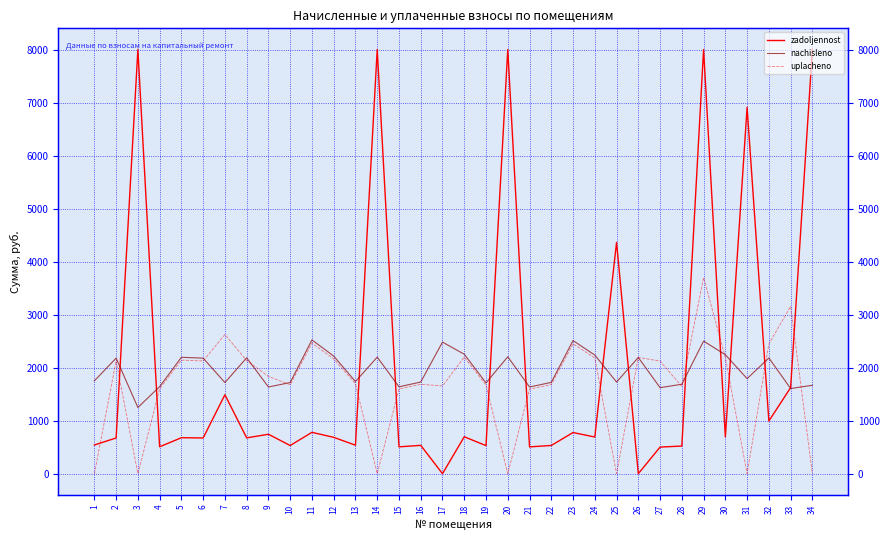

True or false: zadoljennost and nachisleno cross at least once.

True